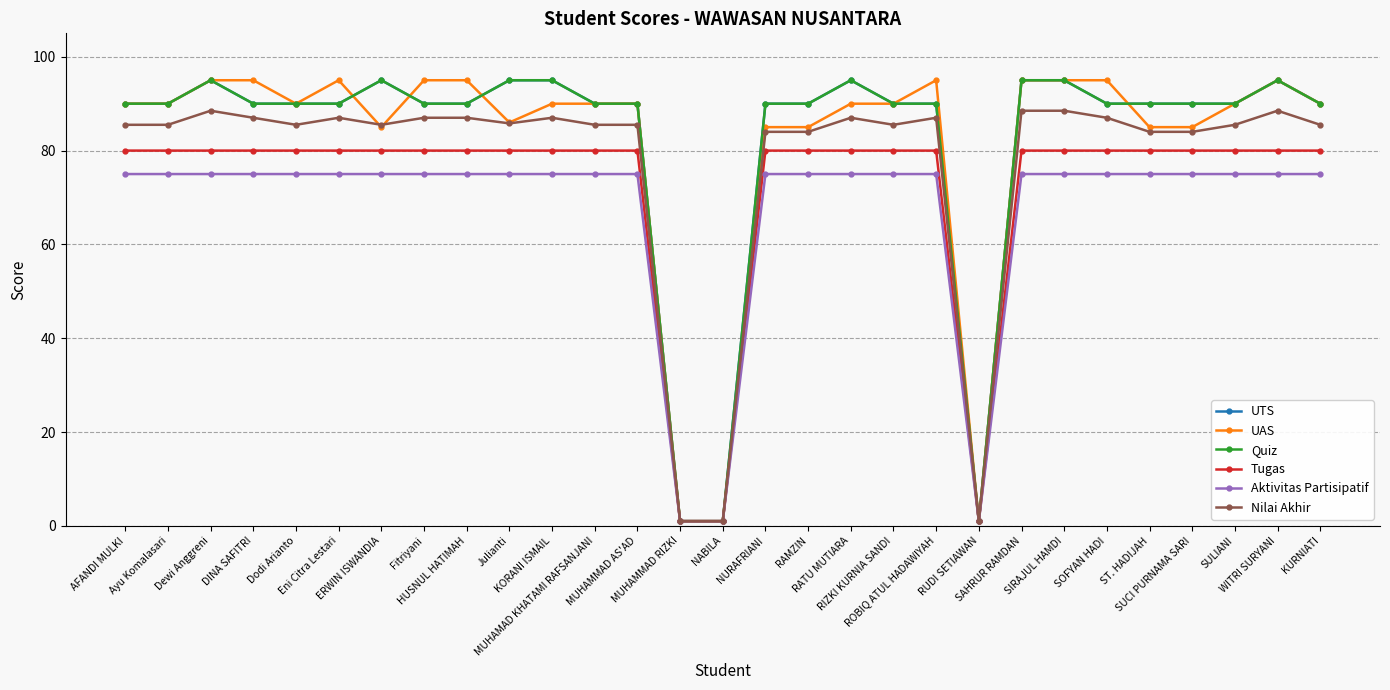

Does the chart have visible grid lines?

Yes